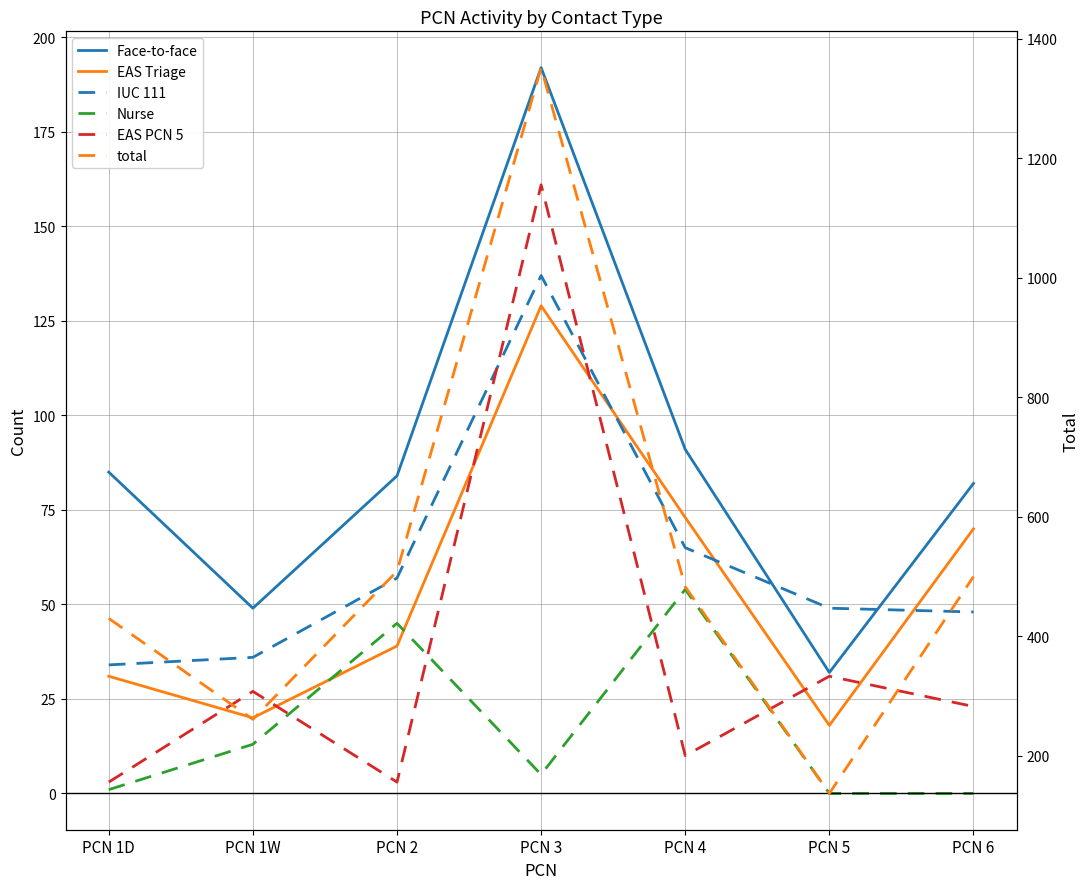

Which series has the largest total across all categories?

total